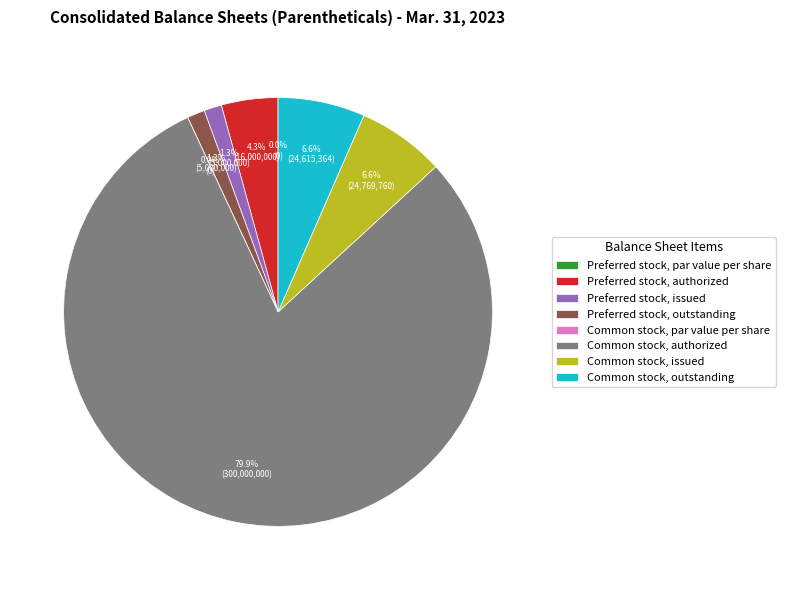

How many slices are in this pie chart?

8